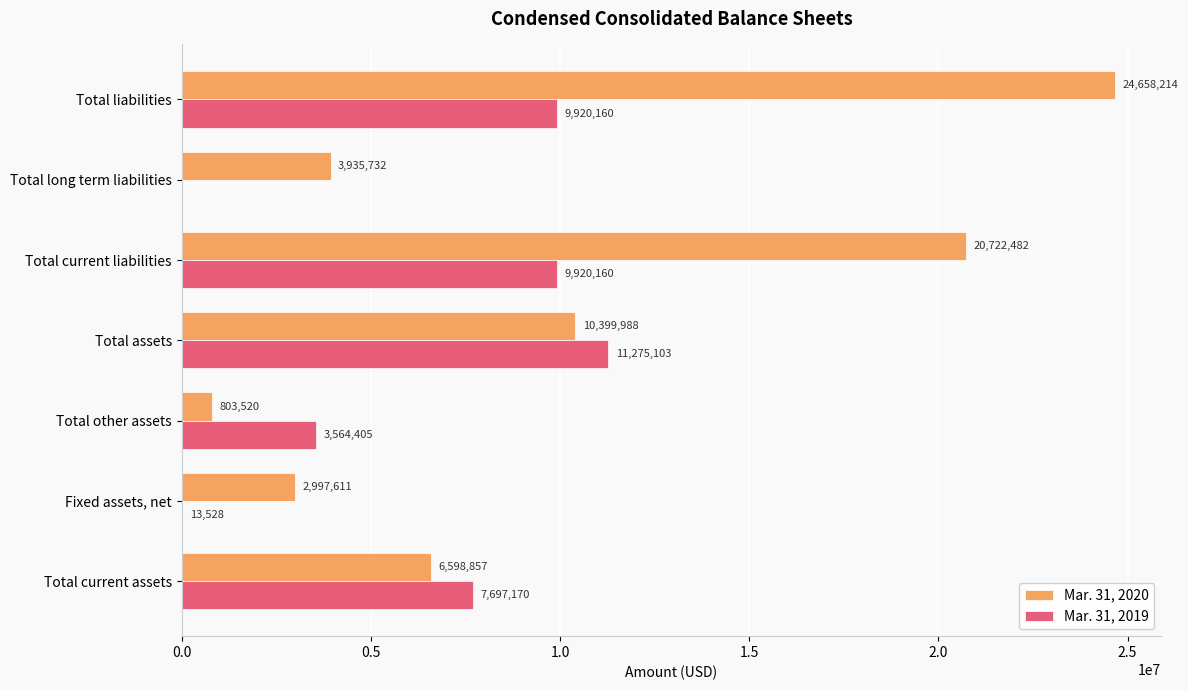

The Mar. 31, 2019 series shows 4378360 at Total long term liabilities. True or false?

False